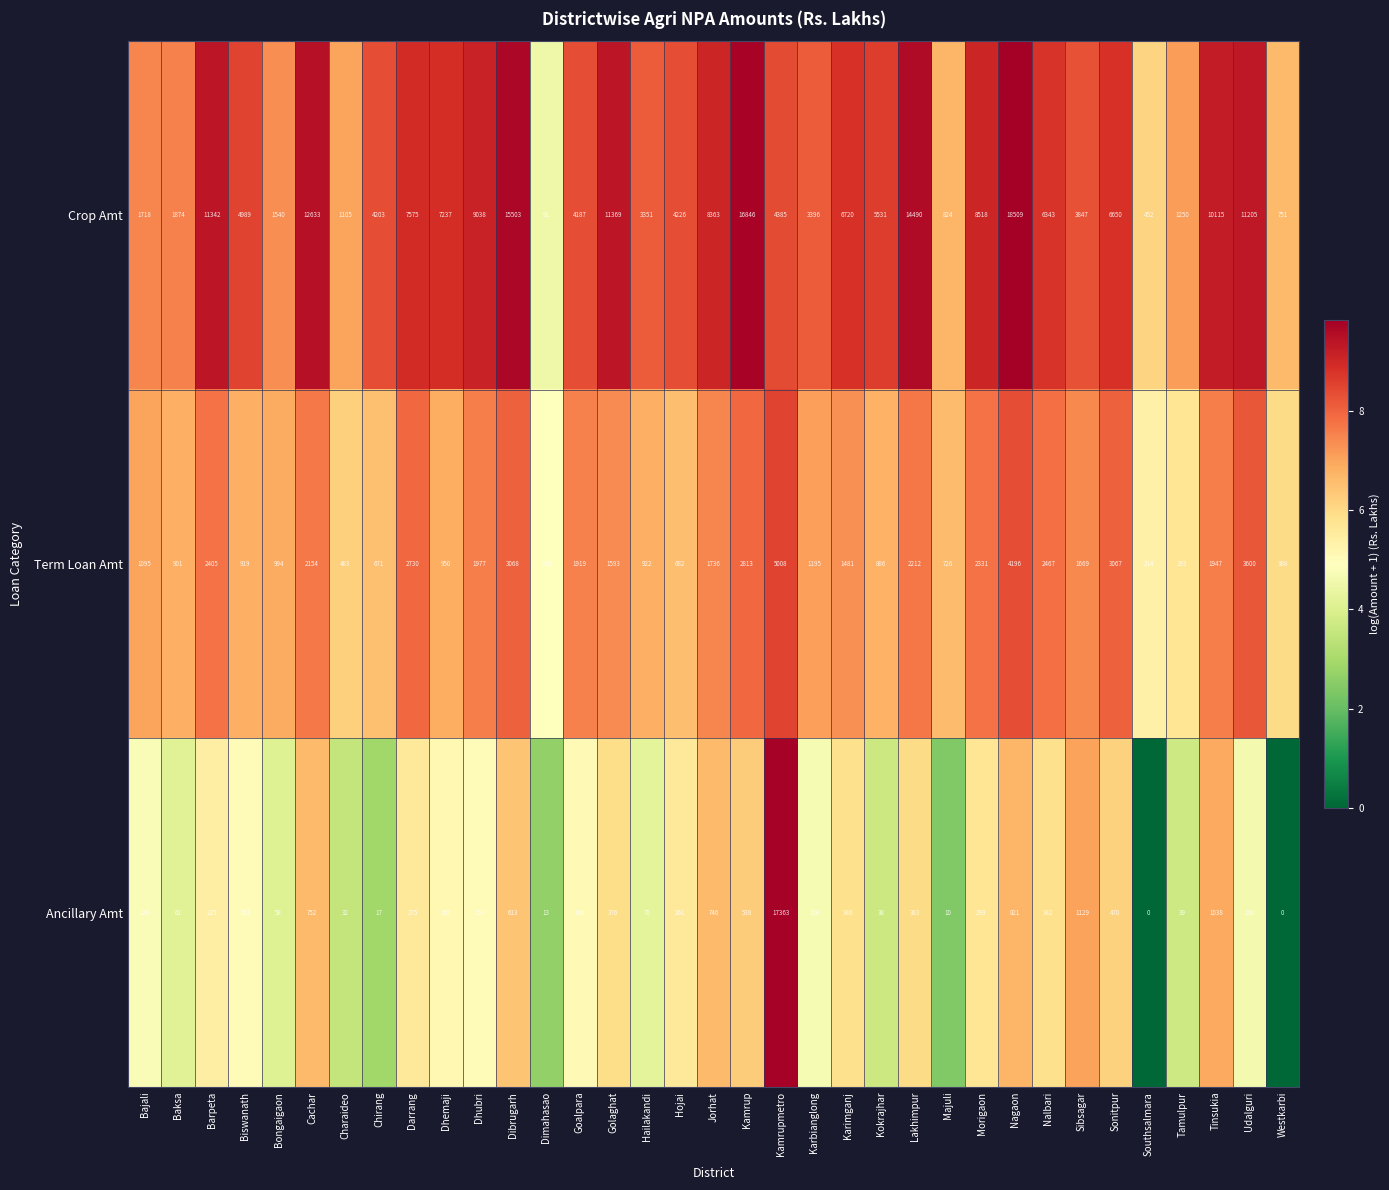

How many categories are shown in the chart?

35